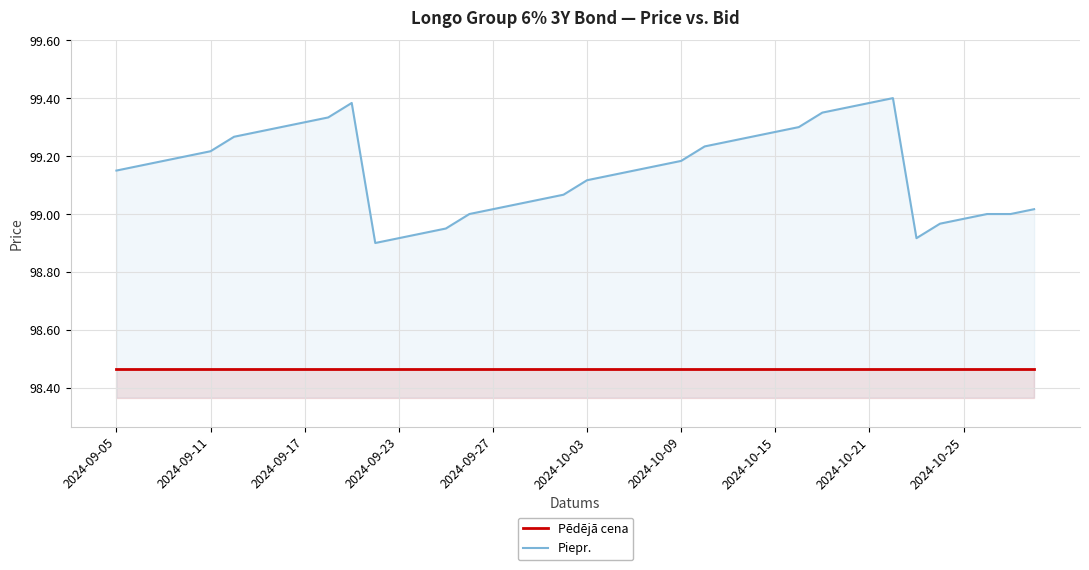

List the series in order of their peak value, highest first.

Piepr., Pēdējā cena